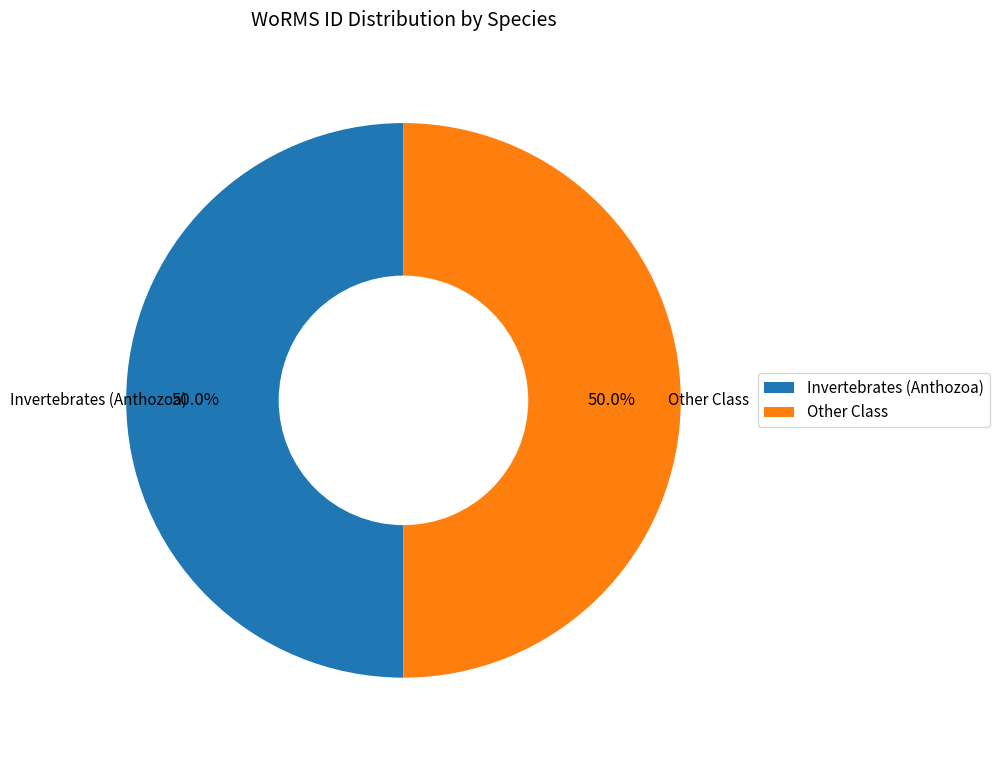

What portion of the pie excludes Invertebrates (Anthozoa)?

50.0%